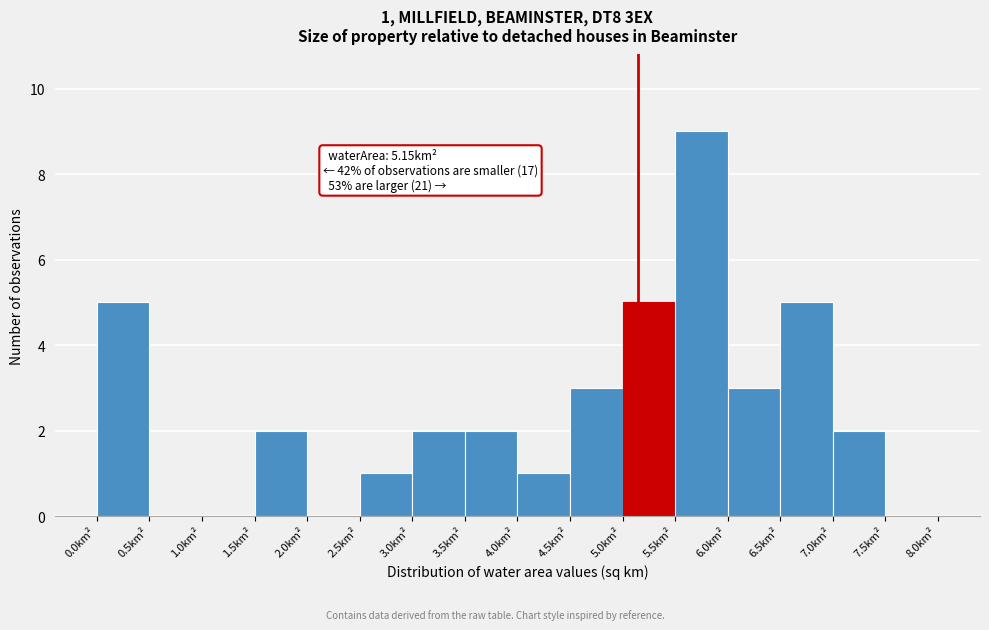

Which range on the x-axis has the tallest bar?

5.5 to 6.0